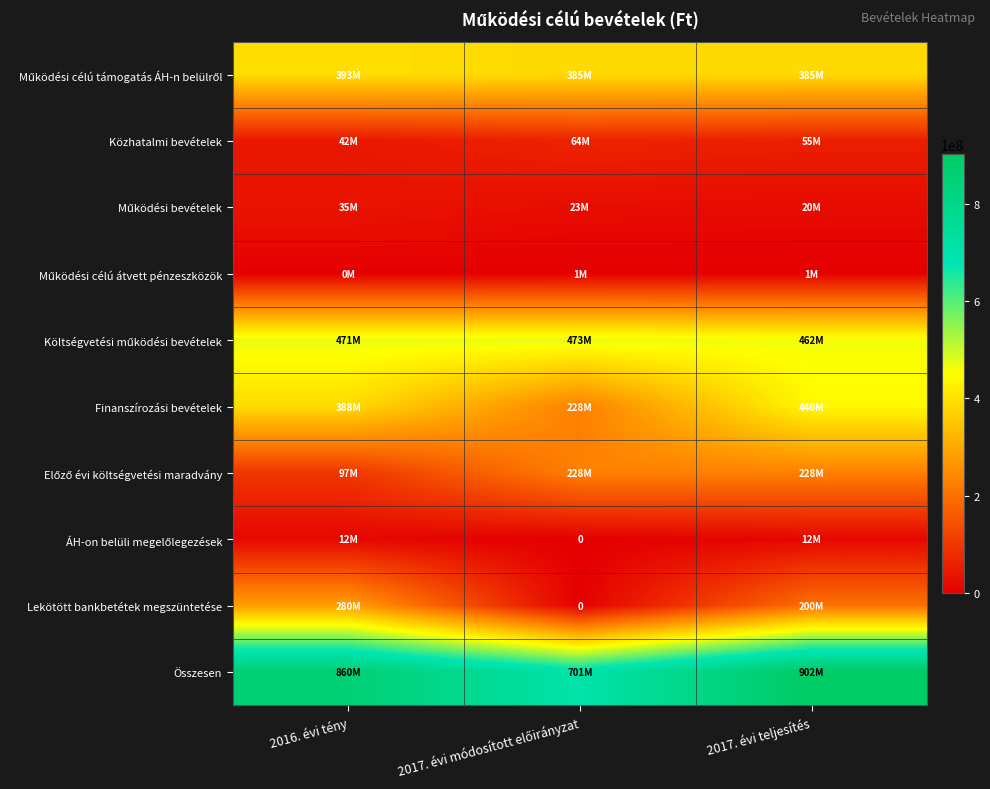

List the labels in order of Előző évi költségvetési maradvány value, smallest first.

2016. évi tény, 2017. évi módosított előirányzat, 2017. évi teljesítés